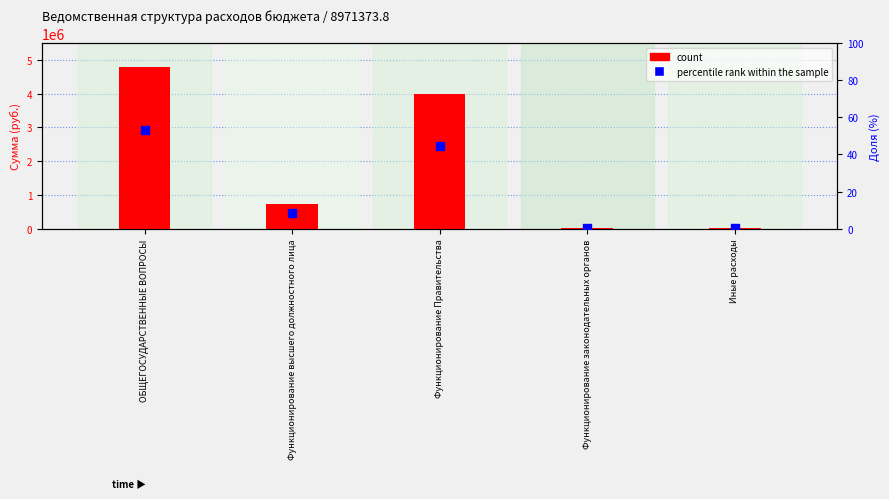

Which series has the largest total across all categories?

count